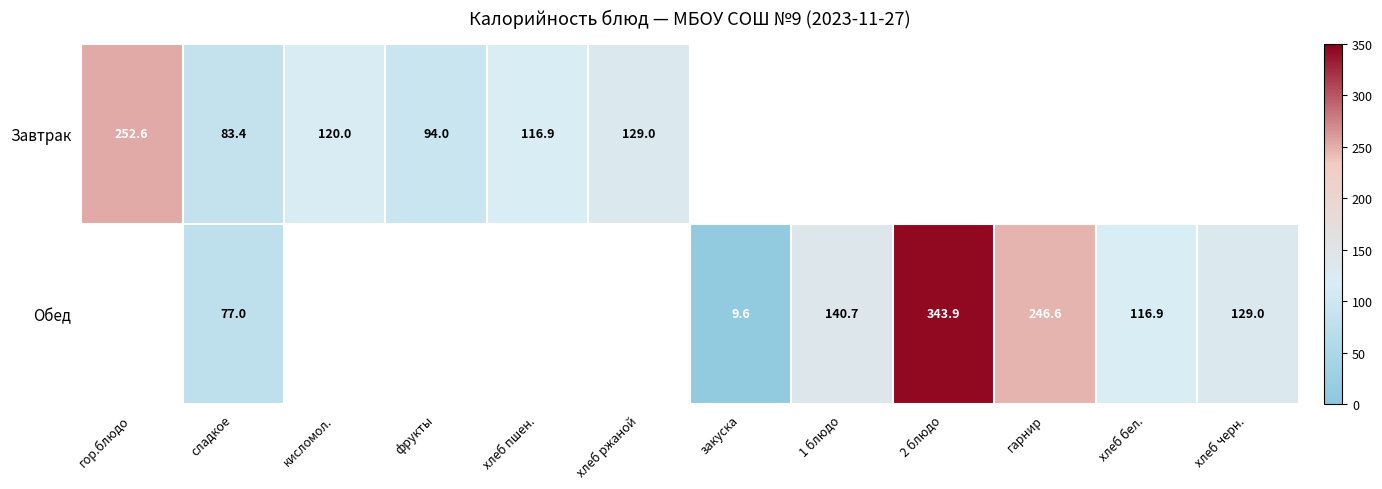

True or false: Завтрак has a value of 252.6 at гор.блюдо.

True